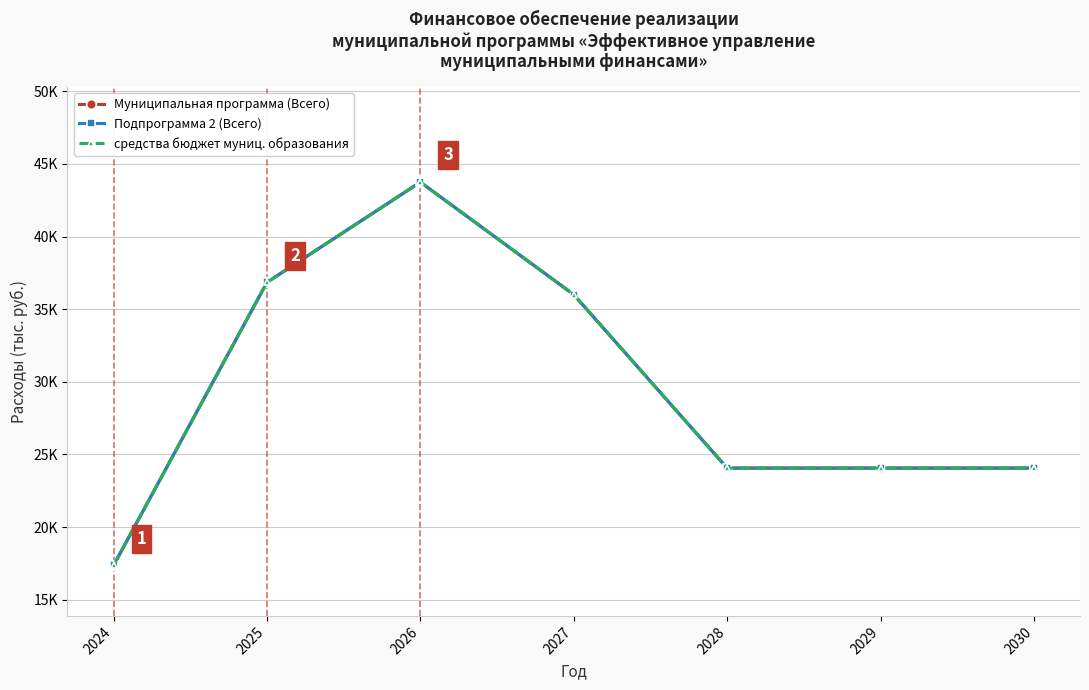

At how many categories does at least one series exceed 23079?

6